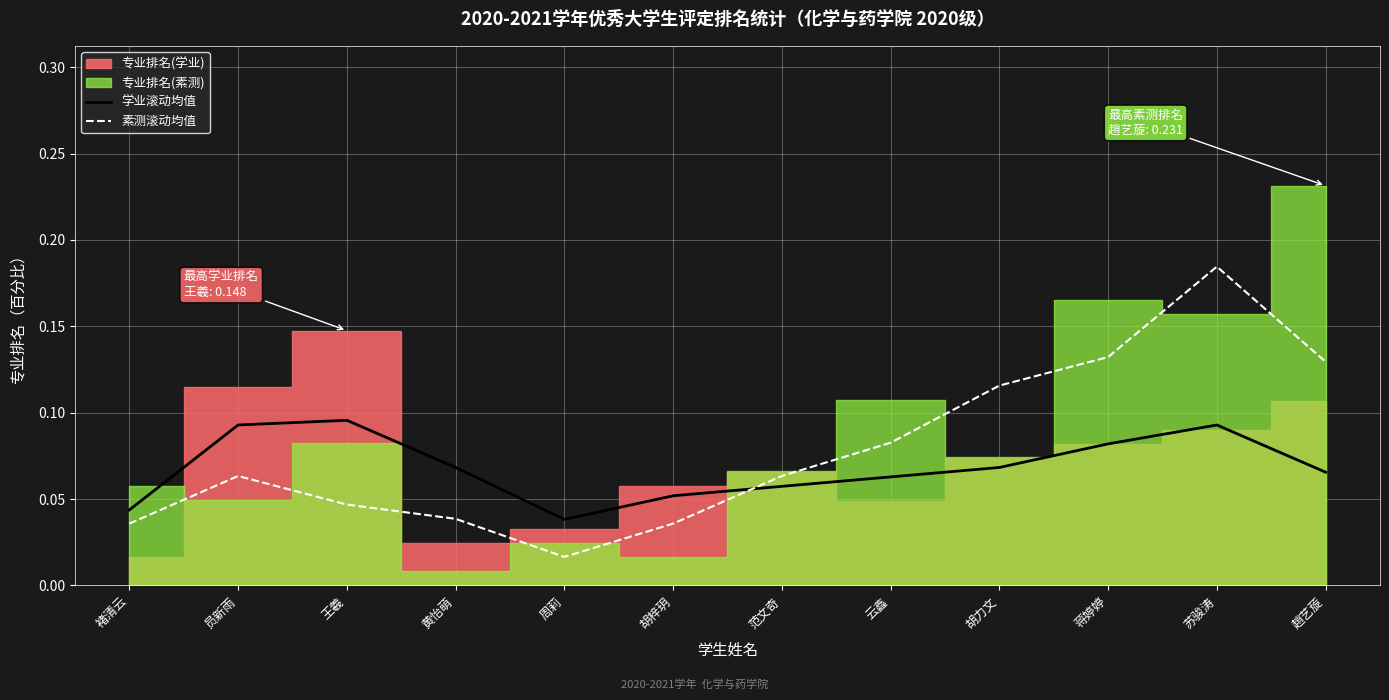

Is this an area chart (filled region under the line)?

No